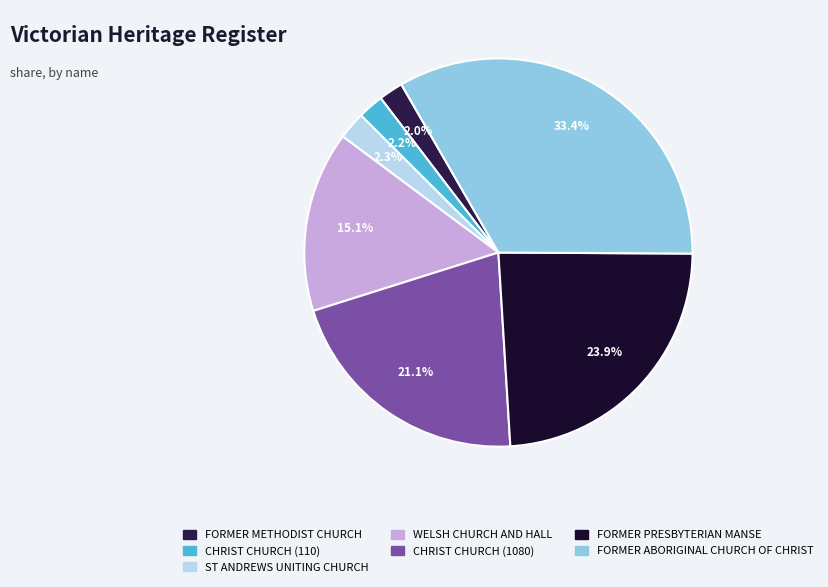

Count the number of slices in the pie.

7